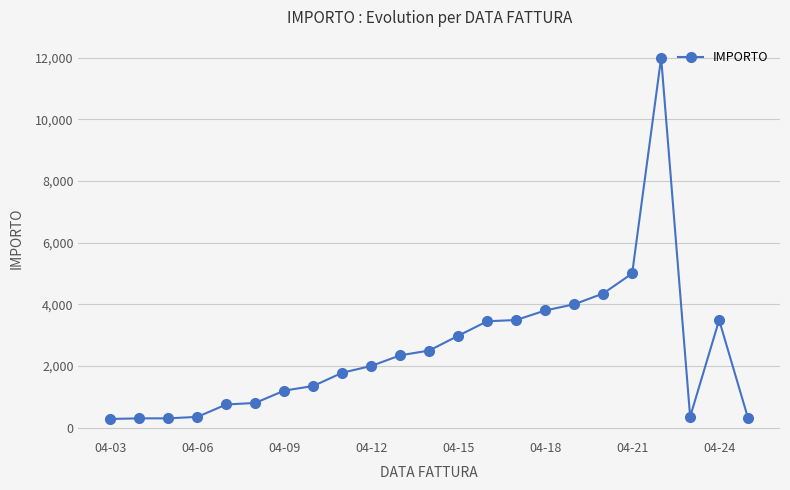

What is the minimum value shown in the chart?

280